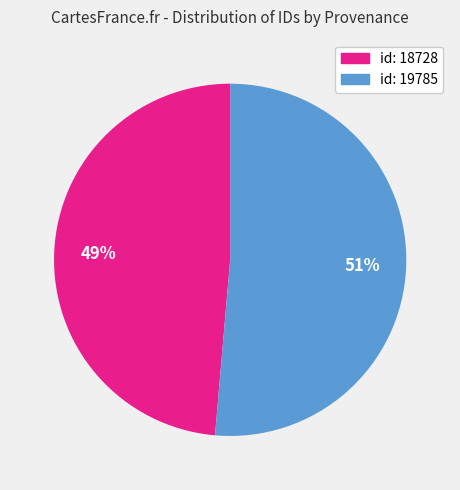

Is there a majority slice in this chart?

Yes